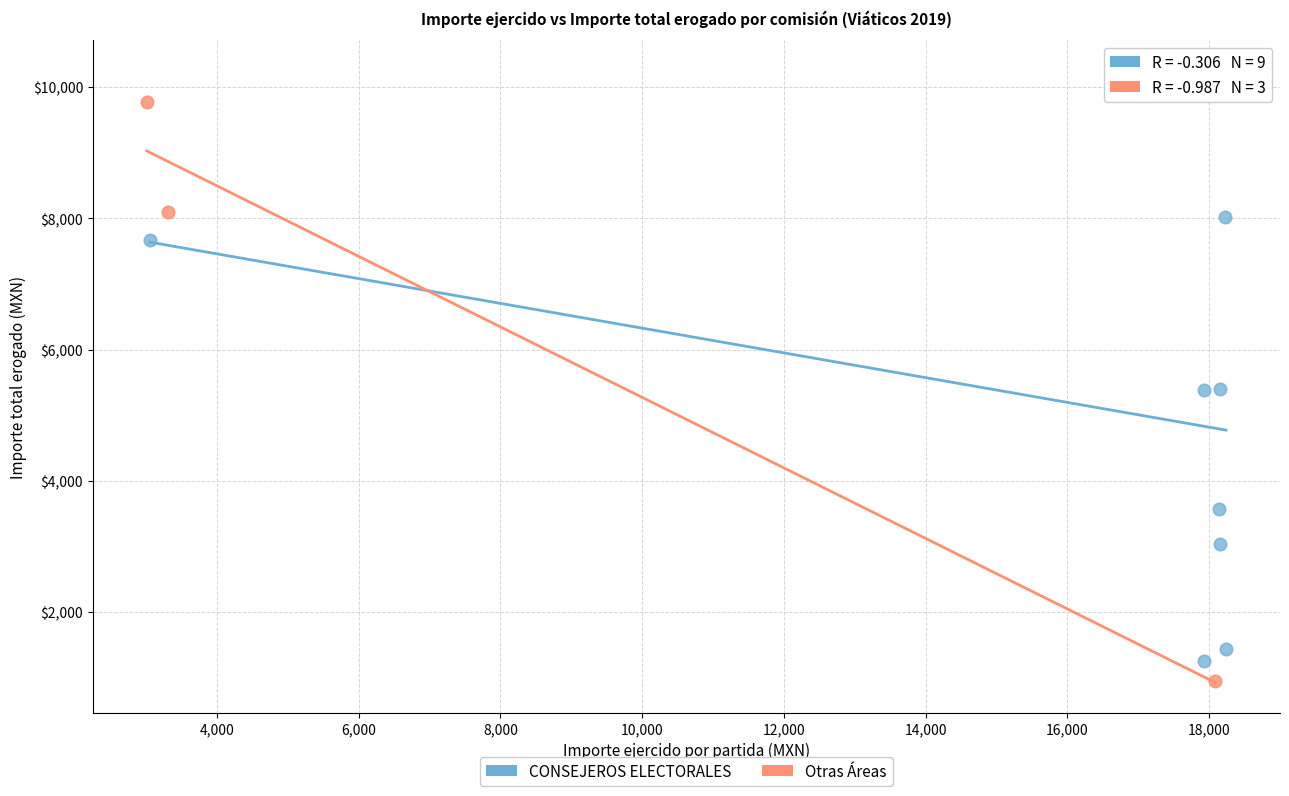

Which series has the largest Y range (max minus min)?

CONSEJEROS ELECTORALES